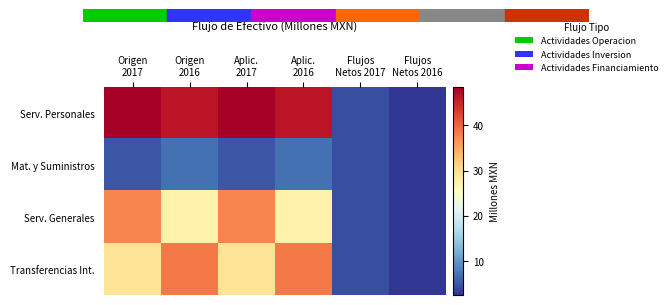

Which series has the largest total across all categories?

Serv. Personales